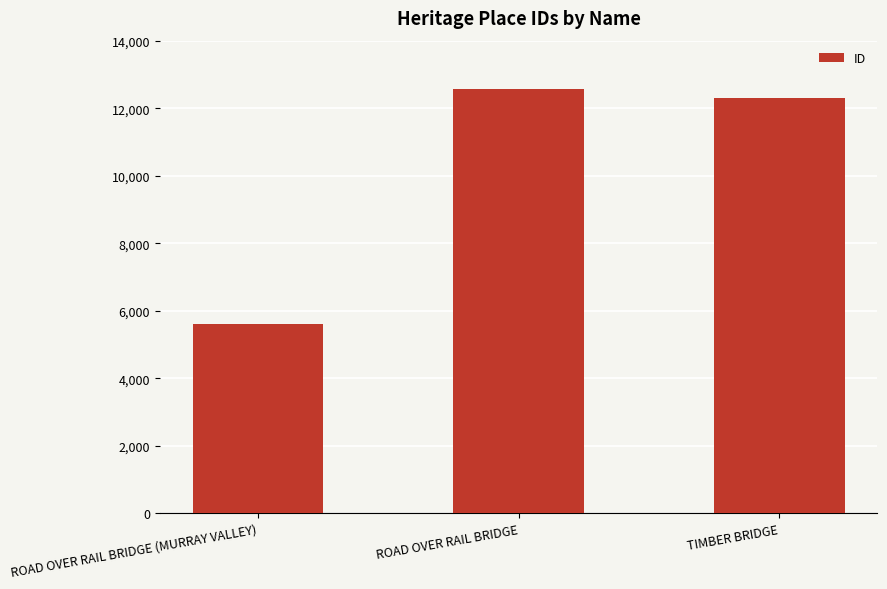

The chart shows a value of 19072 at TIMBER BRIDGE. True or false?

False